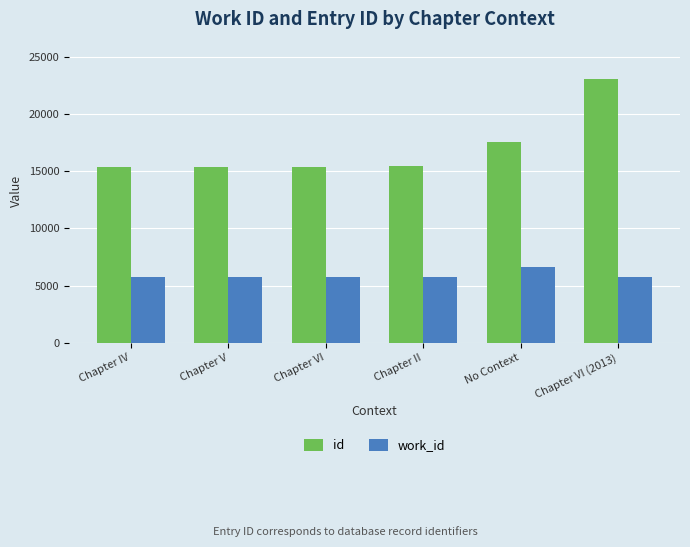

At how many categories does at least one series exceed 8035?

6